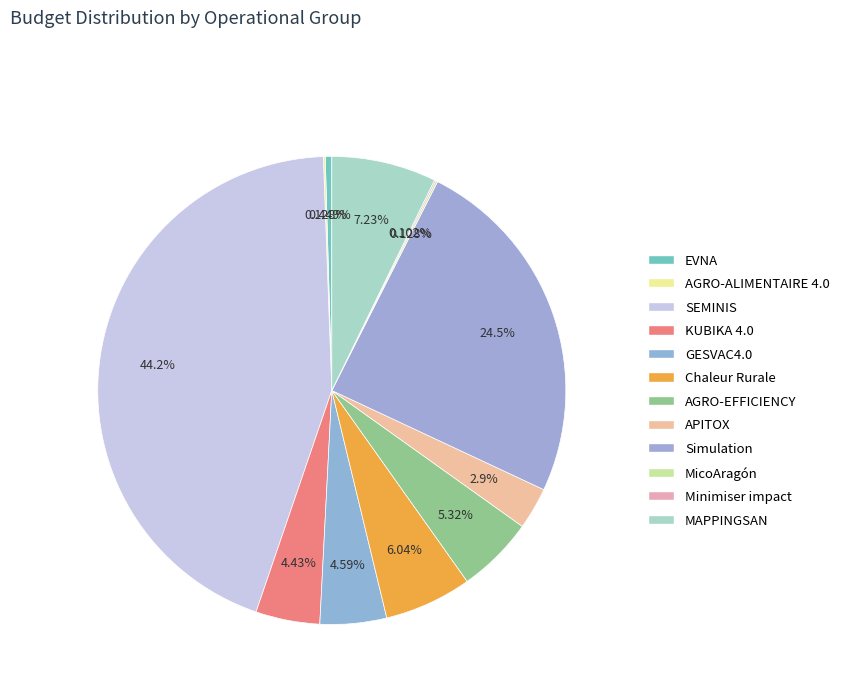

How many slices are in this pie chart?

12